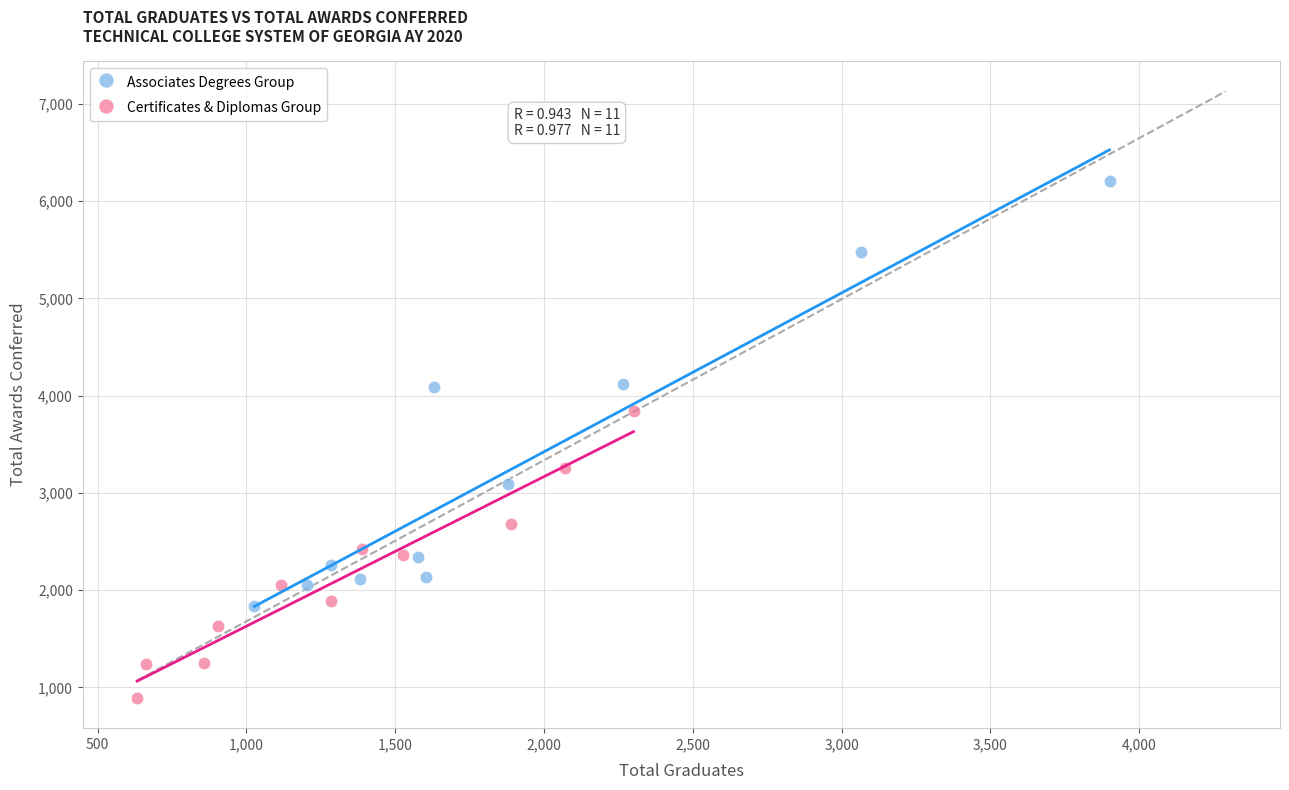

Which series has the widest spread of Y values?

Associates Degrees Group